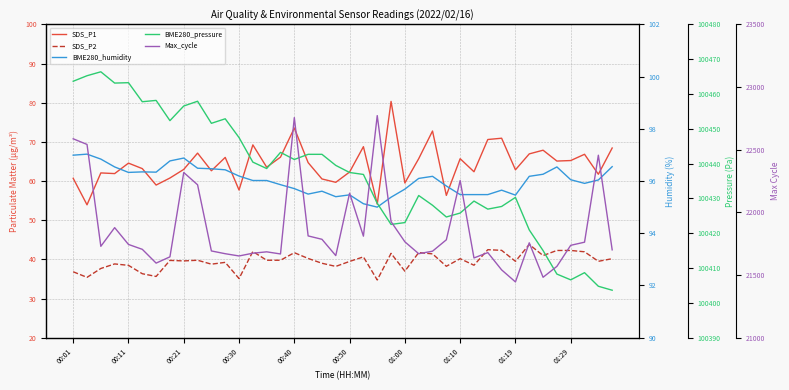

At how many categories does at least one series exceed 93849?

40